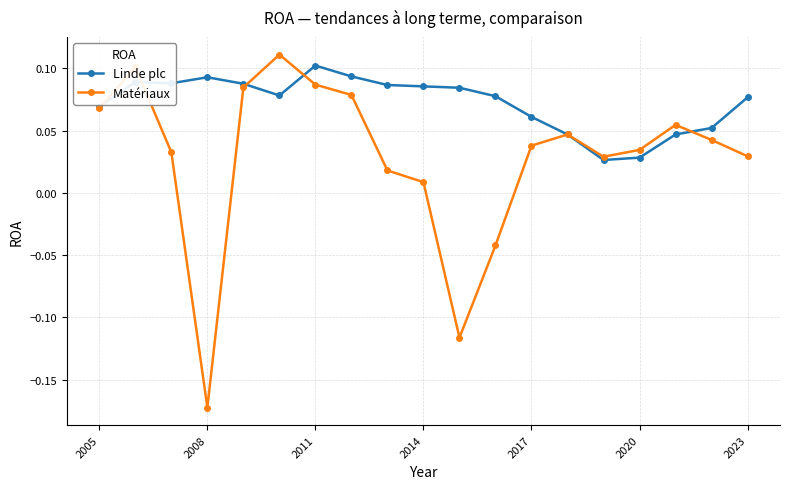

Which series has the largest total across all categories?

Linde plc